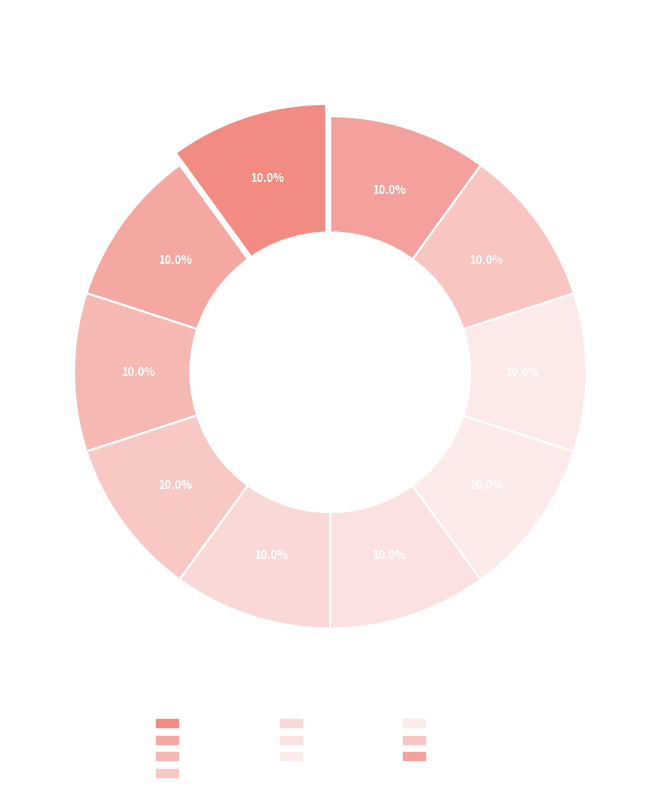

Combined, do 13928.75 and 13930.0 account for over 50%?

No